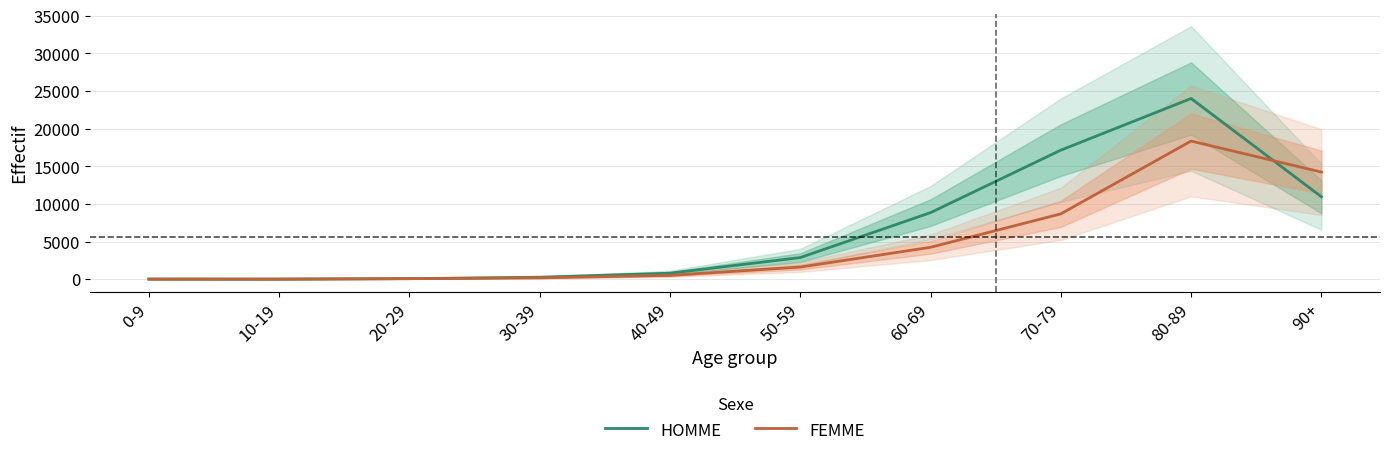

Reading left to right, extract all data points from this chart.

HOMME: 19	14	72	265	799	2874	8843	17145	24013	10956
FEMME: 13	13	71	186	507	1611	4238	8680	18359	14234